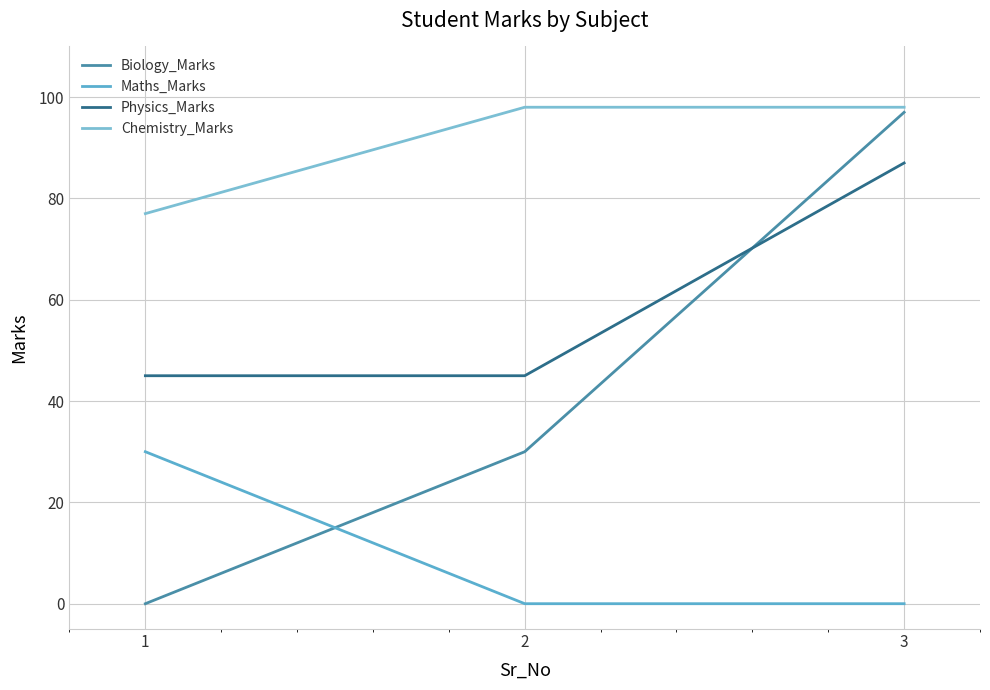

Reading left to right, extract all data points from this chart.

Biology_Marks: 1=0	2=30	3=97
Maths_Marks: 1=30	2=0	3=0
Physics_Marks: 1=45	2=45	3=87
Chemistry_Marks: 1=77	2=98	3=98